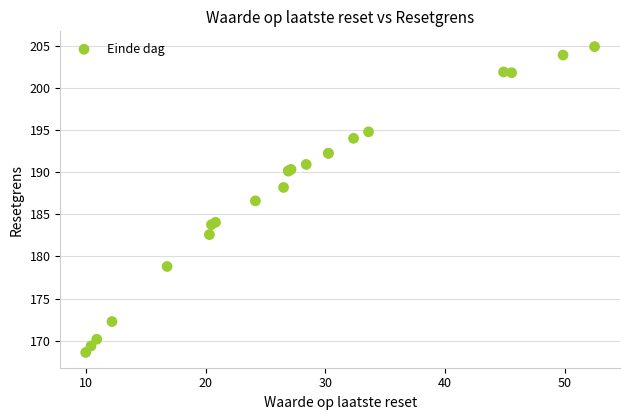

What Y value in the scatter plot is closest to 186?

186.6